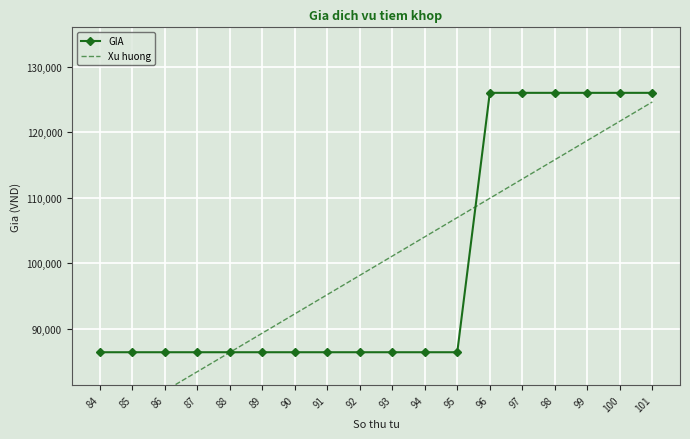

What is the minimum value for Xu huong?

74589.5